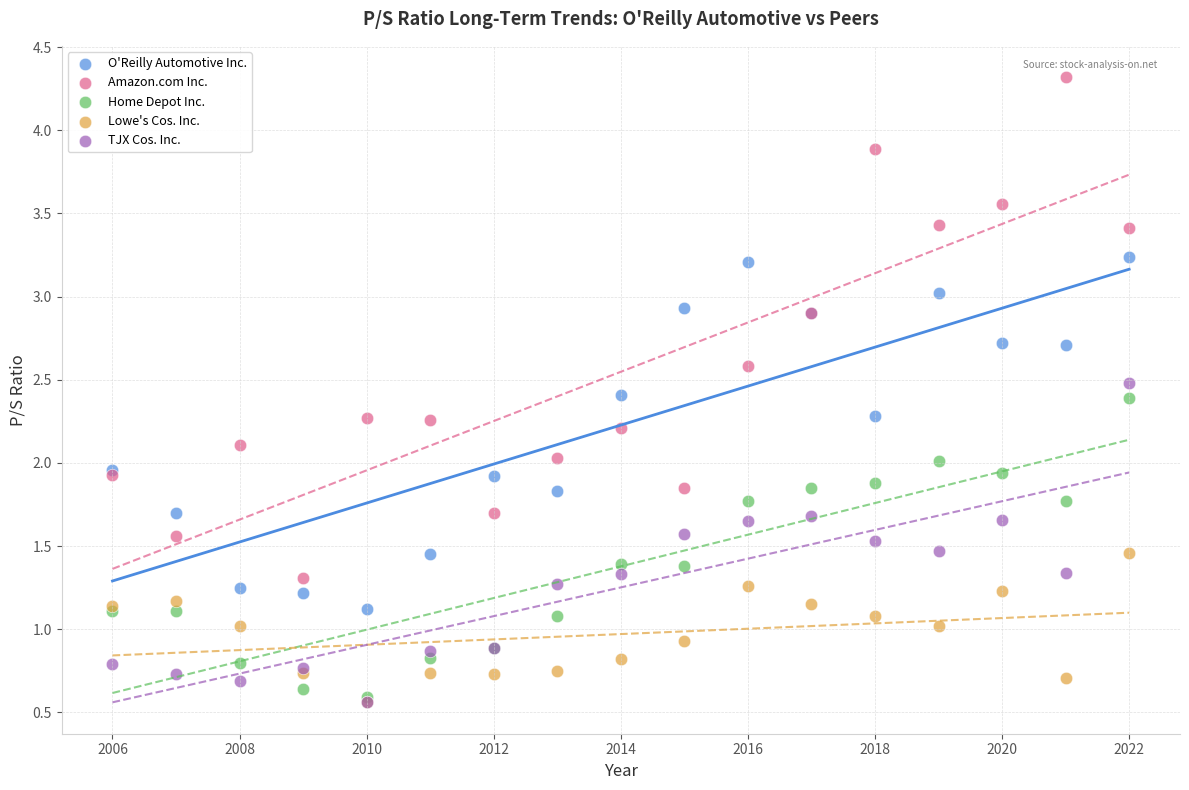

Which series has the widest spread of Y values?

Amazon.com Inc.